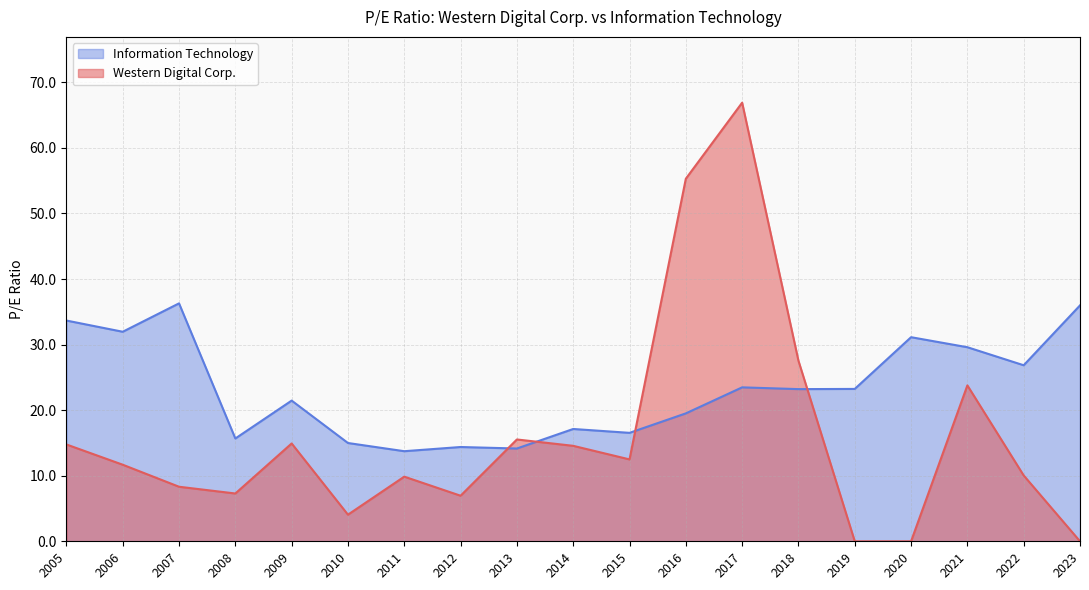

How many times do Western Digital Corp. and Information Technology cross each other?

4